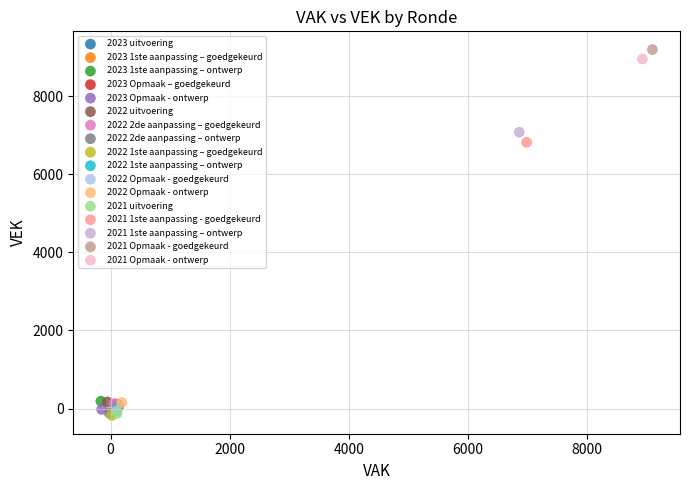

What are all the series names shown in the legend?

2023 uitvoering, 2023 1ste aanpassing – goedgekeurd, 2023 1ste aanpassing – ontwerp, 2023 Opmaak – goedgekeurd, 2023 Opmaak - ontwerp, 2022 uitvoering, 2022 2de aanpassing – goedgekeurd, 2022 2de aanpassing – ontwerp, 2022 1ste aanpassing – goedgekeurd, 2022 1ste aanpassing – ontwerp, 2022 Opmaak - goedgekeurd, 2022 Opmaak - ontwerp, 2021 uitvoering, 2021 1ste aanpassing - goedgekeurd, 2021 1ste aanpassing – ontwerp, 2021 Opmaak - goedgekeurd, 2021 Opmaak - ontwerp